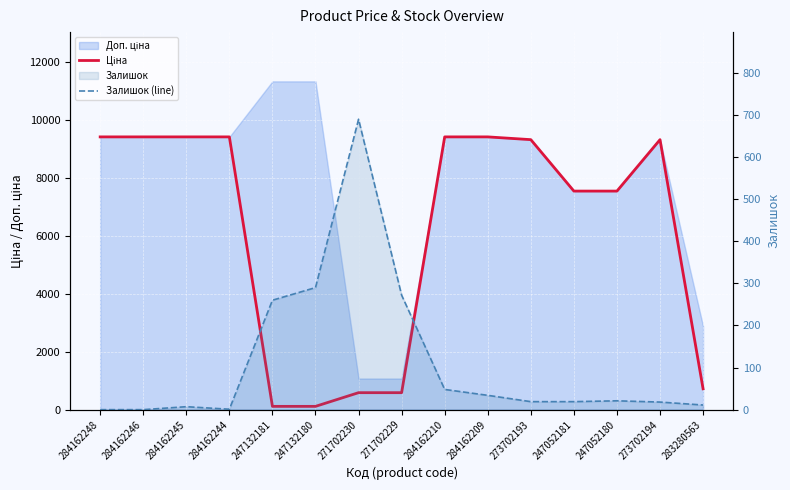

Which series has the largest range (max minus min)?

Ціна